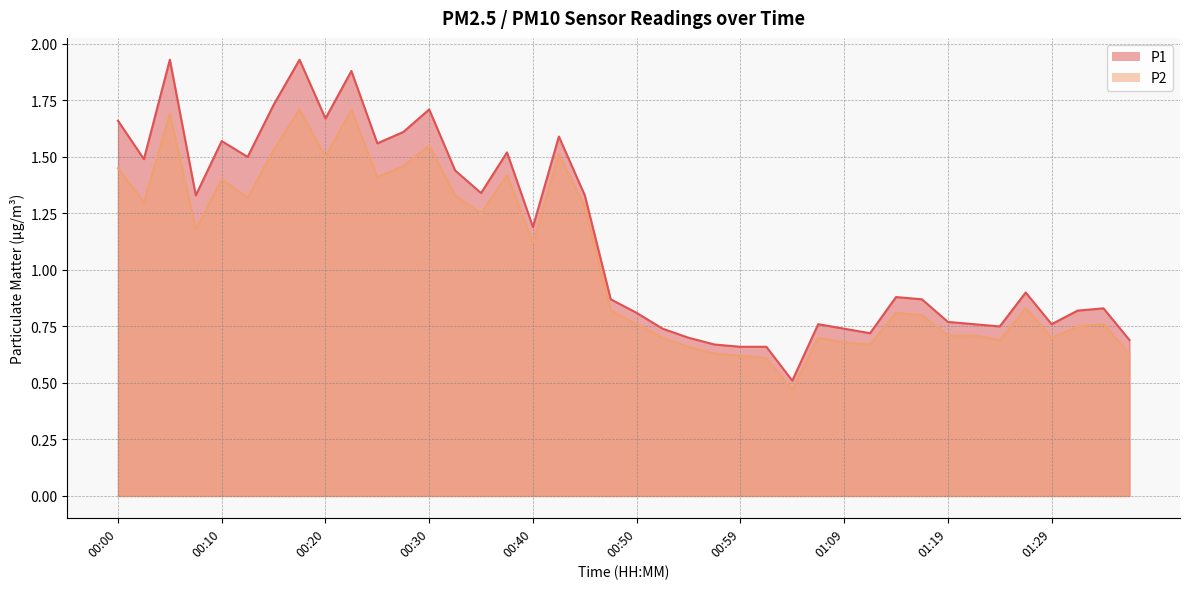

What is the difference between the highest and lowest values at 01:09?

0.1